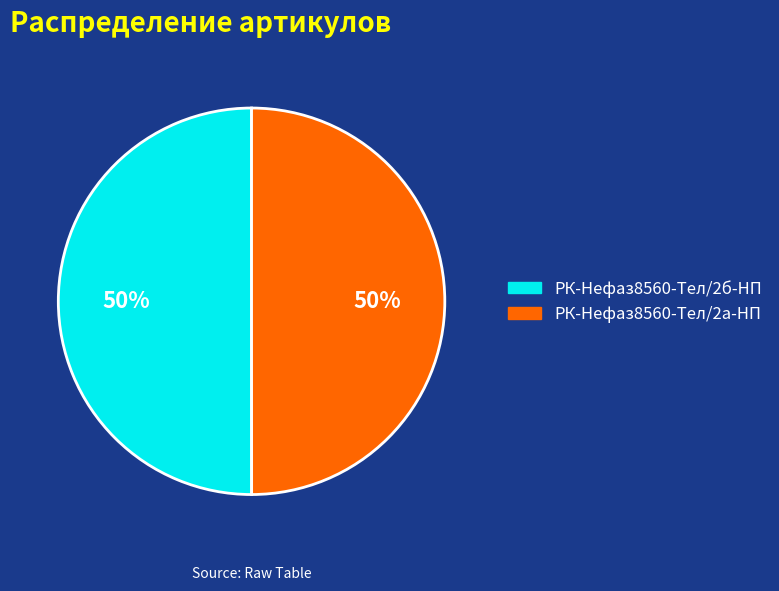

Is it true that РК-Нефаз8560-Тел/2б-НП is 50% of the pie?

True